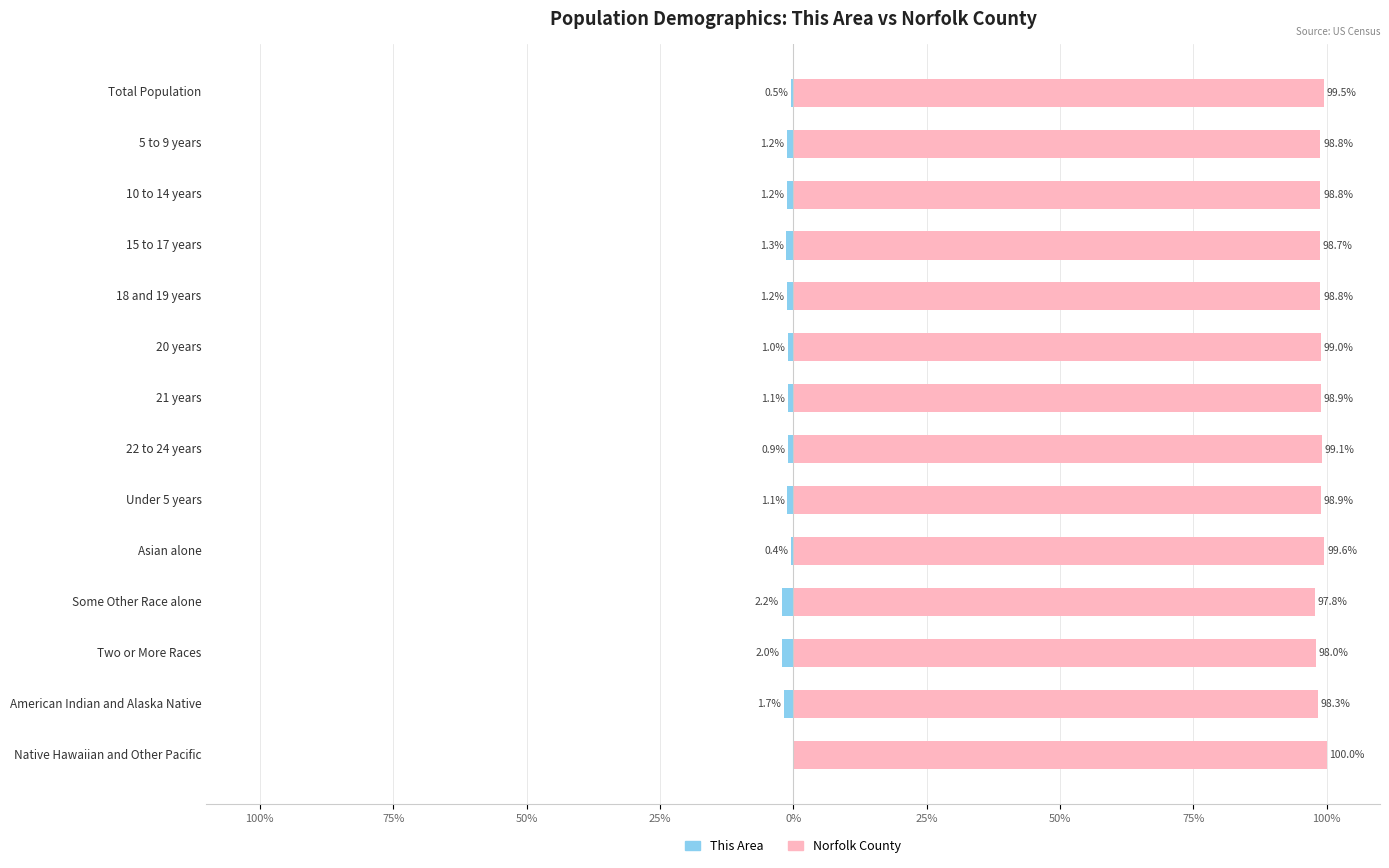

Reading left to right, list all the values displayed in this chart.

This Area: -0.5	-1.2	-1.2	-1.3	-1.2	-1.0	-1.1	-0.9	-1.1	-0.4	-2.2	-2.0	-1.7	0.0
Norfolk County: 99.5	98.8	98.8	98.7	98.8	99.0	98.9	99.1	98.9	99.6	97.8	98.0	98.3	100.0